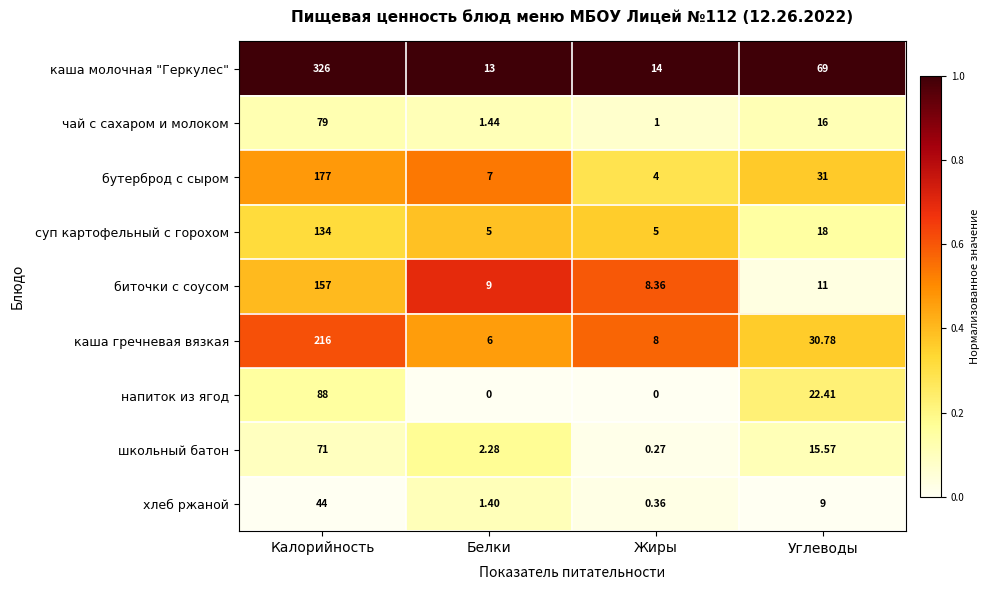

Rank the series at Калорийность from lowest to highest value.

хлеб ржаной, школьный батон, чай с сахаром и молоком, напиток из ягод, суп картофельный с горохом, биточки с соусом, бутерброд с сыром, каша гречневая вязкая, каша молочная "Геркулес"